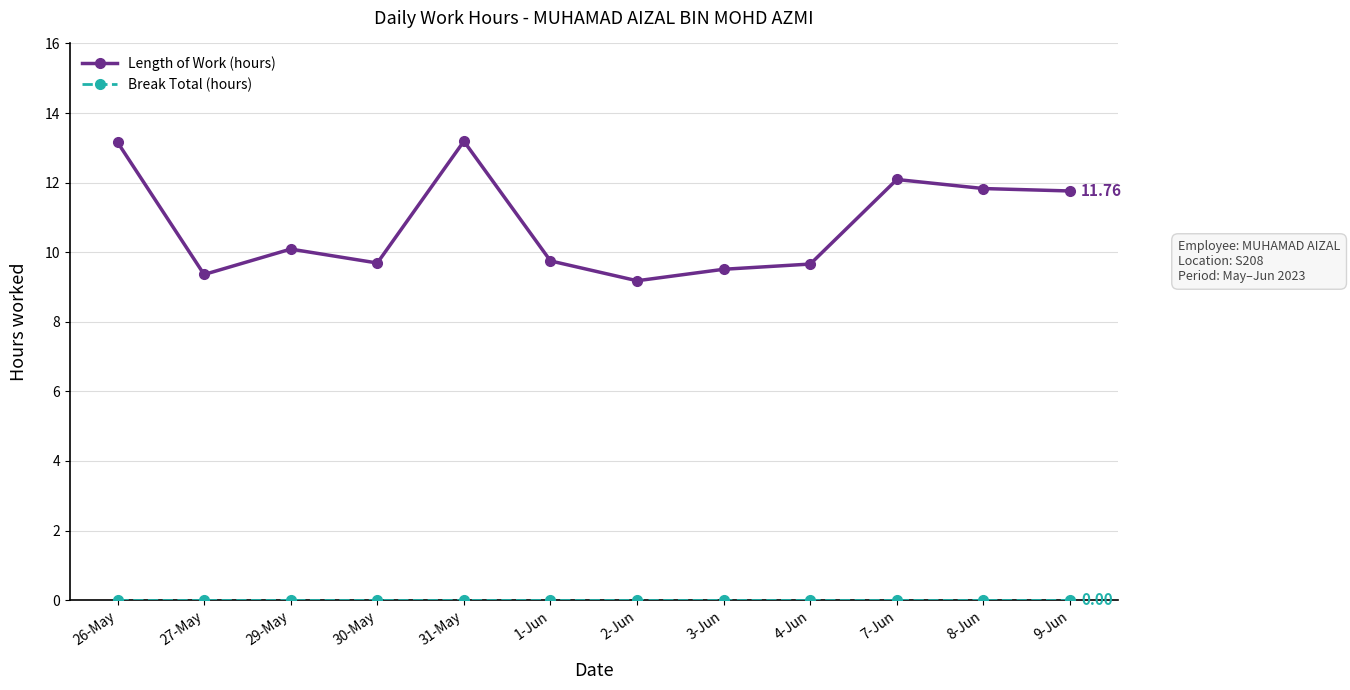

Which series has the largest total across all categories?

Length of Work (hours)